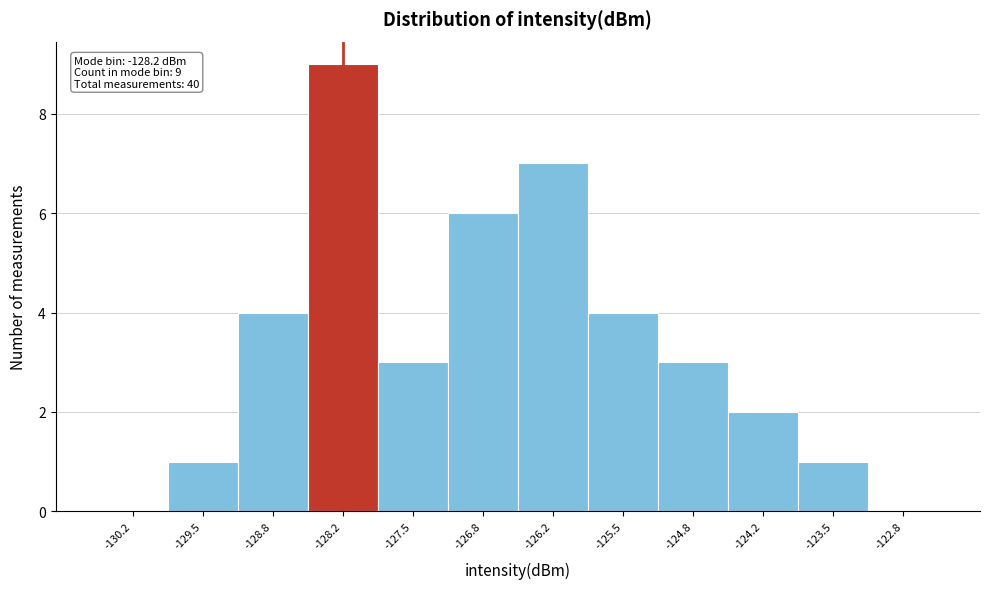

Over which range of the x-axis is the bar tallest?

-128.5 to -127.8